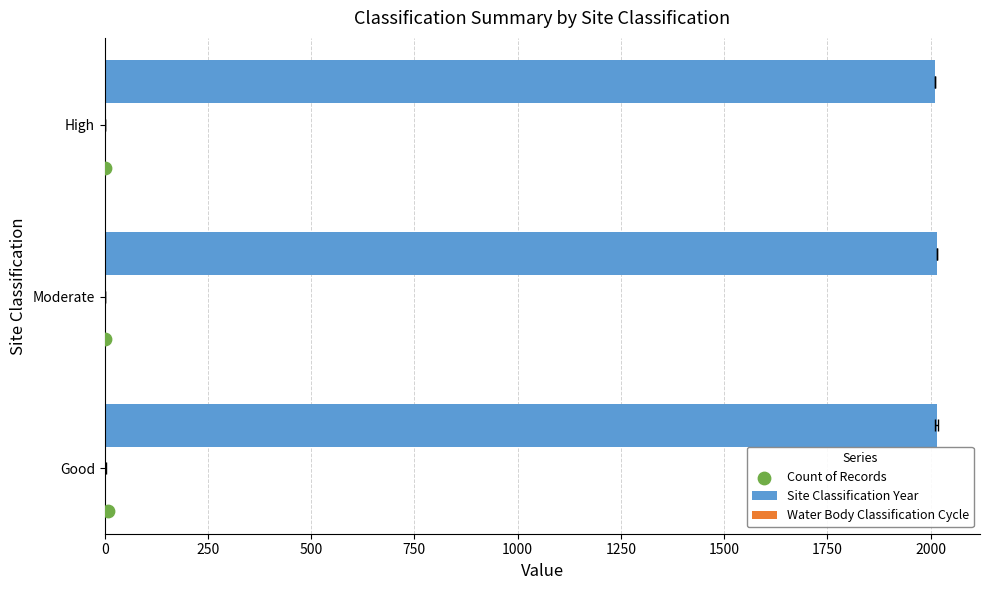

Which series contains the highest Y value?

Site Classification Year